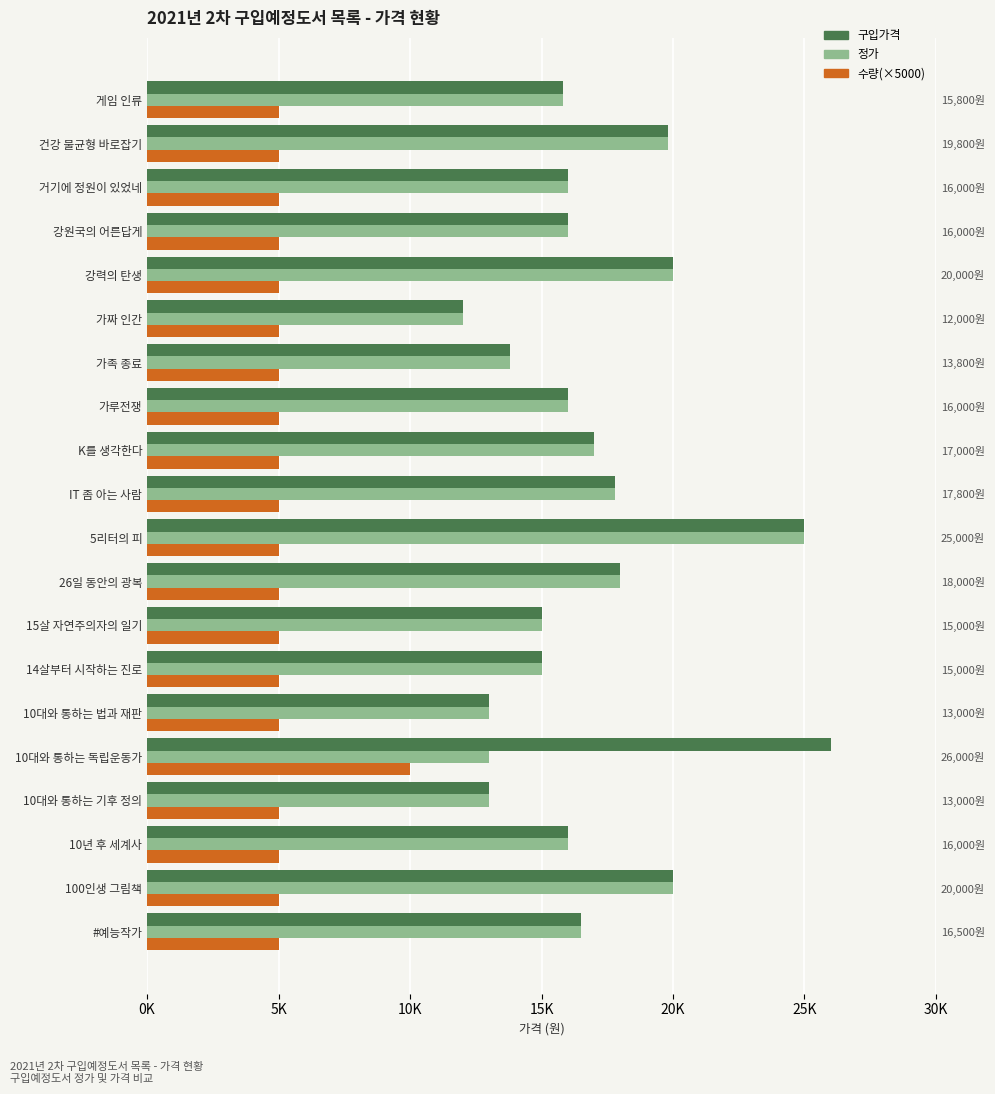

At which category is the sum across all series the highest?

5리터의 피